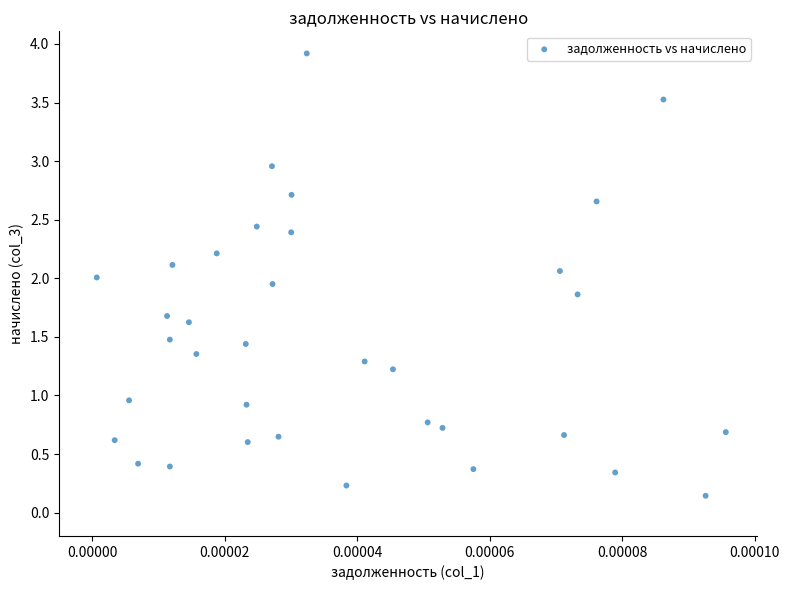

What is the range of Y values (max minus min)?

3.8